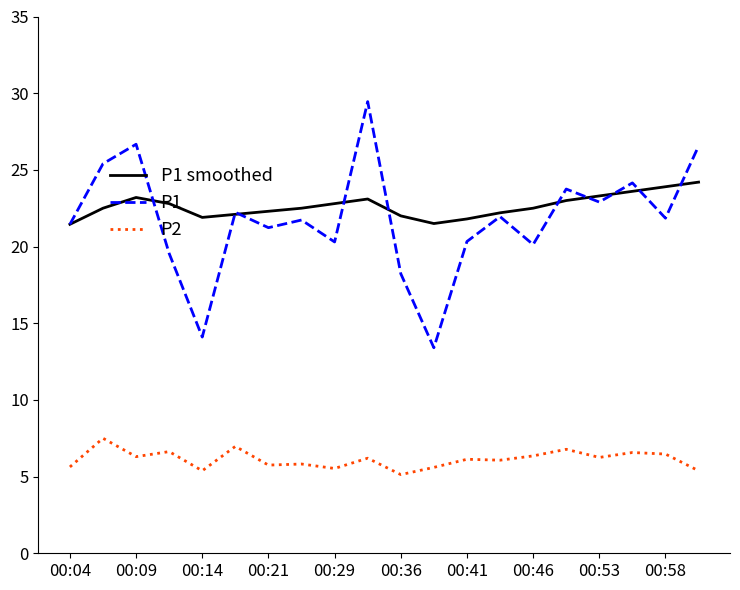

Which series has the widest spread of values?

P1